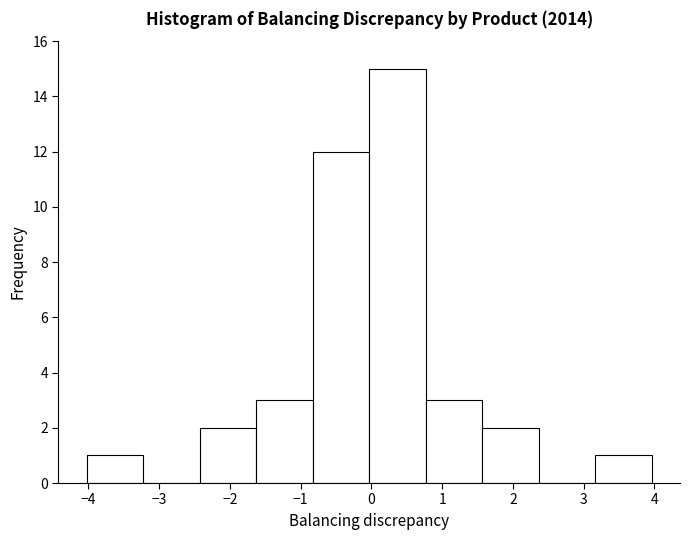

Reading left to right, list every bar in this chart as the range it spans on the x-axis followed by its height. Neither the bar edges nor the heights are printed on the chart, so give them approximately, as read against the axes.

-4.0 to -3.2: 1
-3.2 to -2.4: 0
-2.4 to -1.6: 2
-1.6 to -0.8: 3
-0.8 to 0.0: 12
0.0 to 0.8: 15
0.8 to 1.6: 3
1.6 to 2.4: 2
2.4 to 3.2: 0
3.2 to 4.0: 1